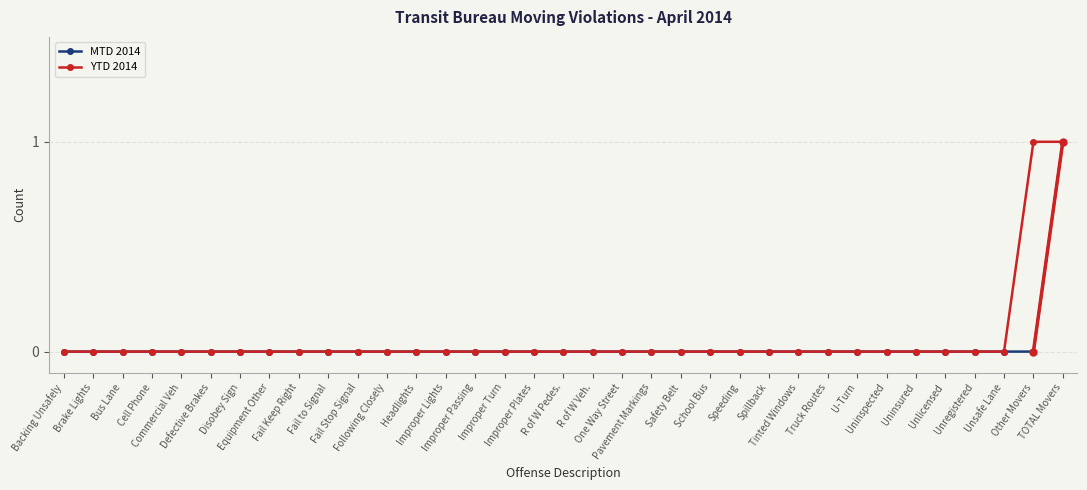

What is the greatest value displayed?

1